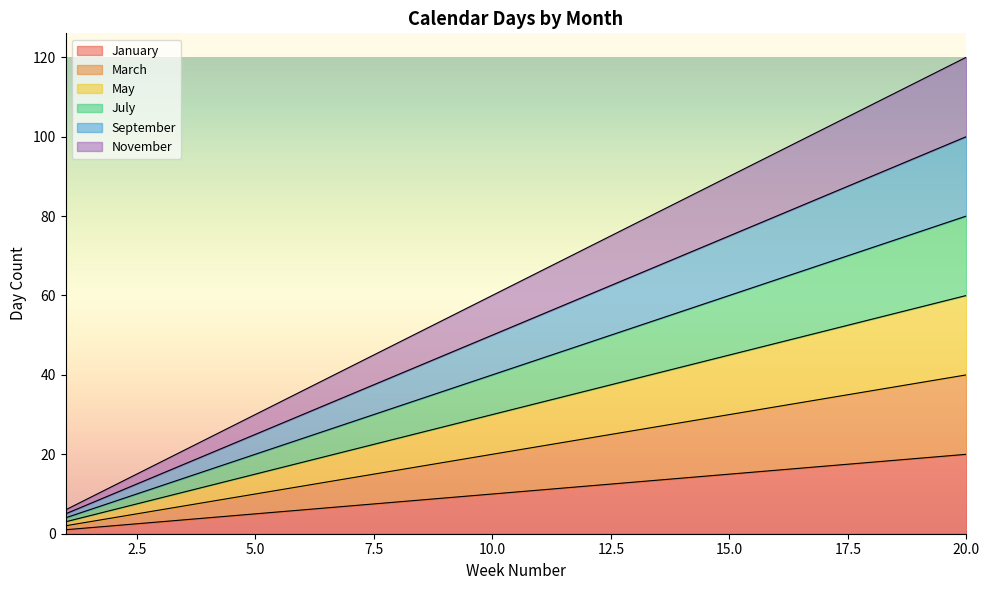

What is the value of the July point at the 10th from the left?

40